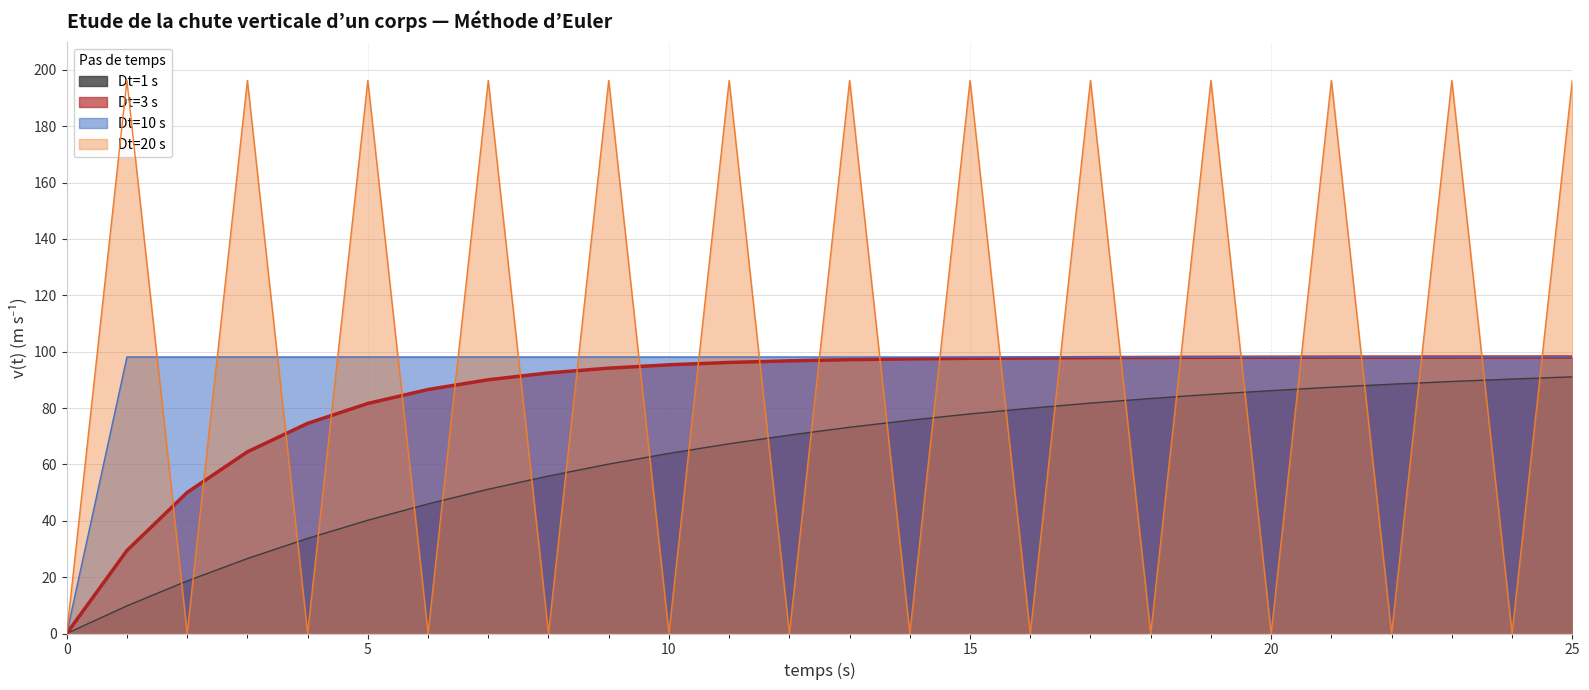

How many values in Dt=20 s are above zero?

13